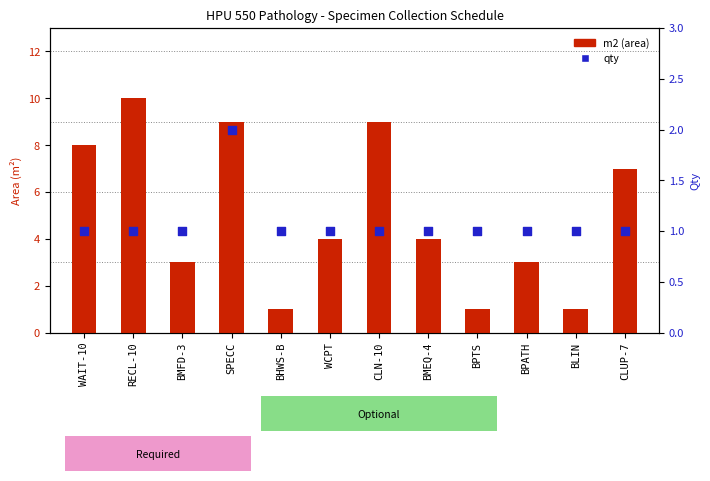

Which series has the largest Y range (max minus min)?

m2 (area)